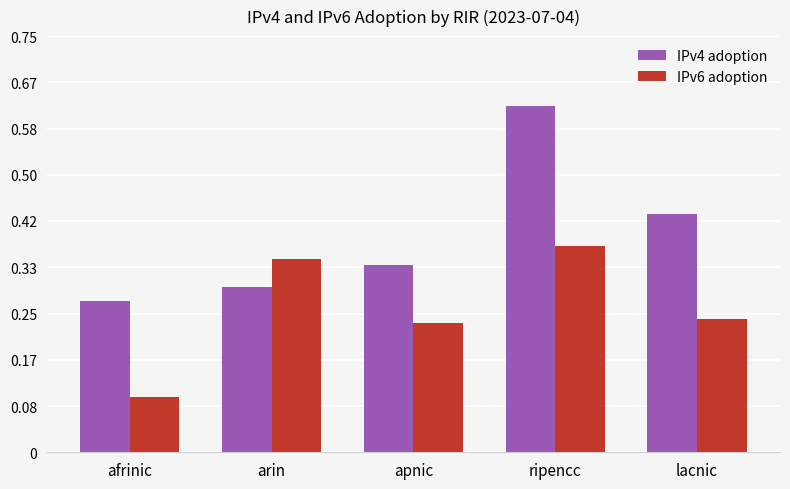

Which series has the largest total across all categories?

IPv4 adoption